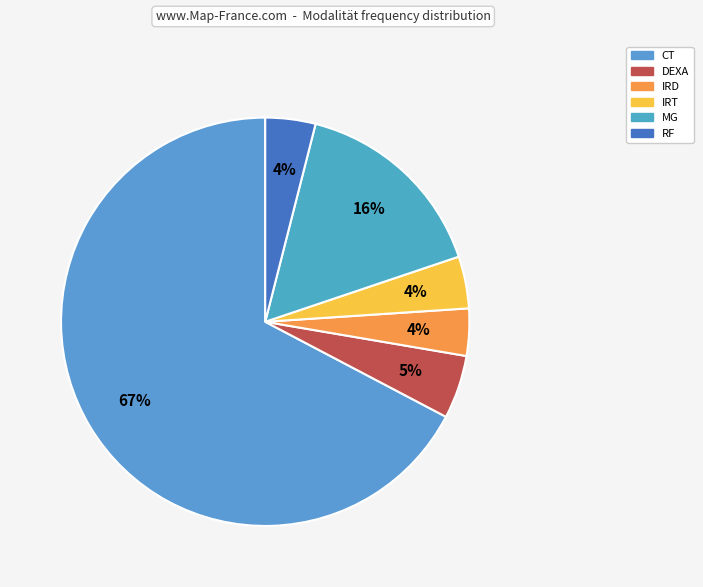

Count the number of slices in the pie.

6